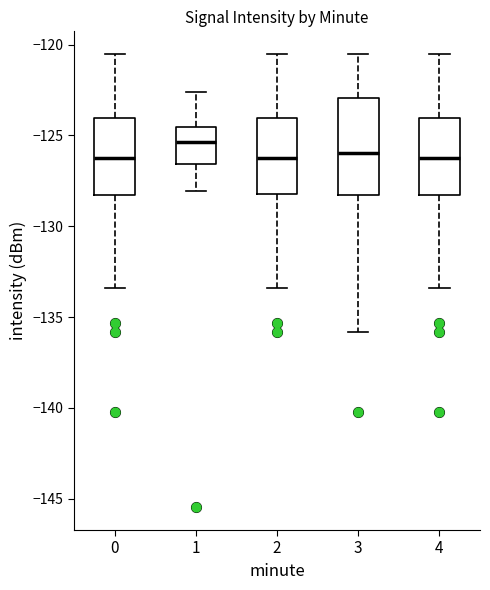

Comparing the boxes themselves (not the whiskers), which one is the tallest?

3